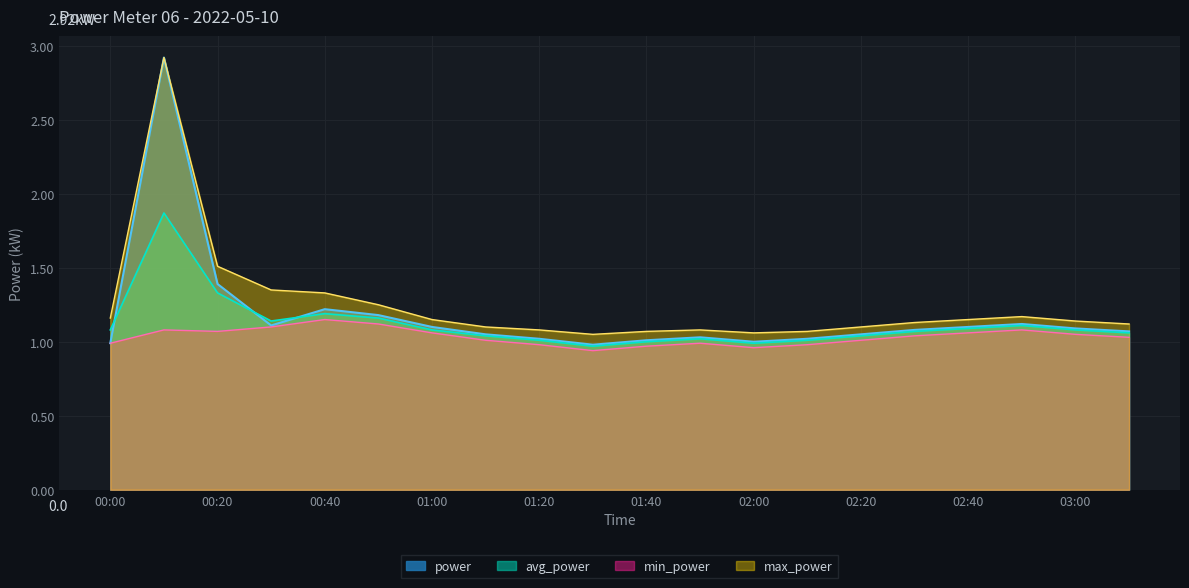

At how many categories does at least one series exceed 2?

1